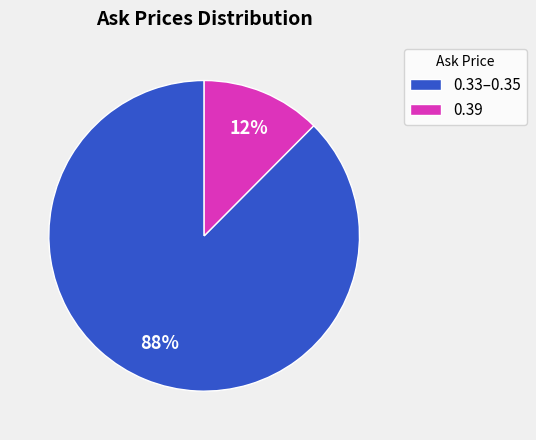

Which category has the biggest portion of the pie?

0.33–0.35